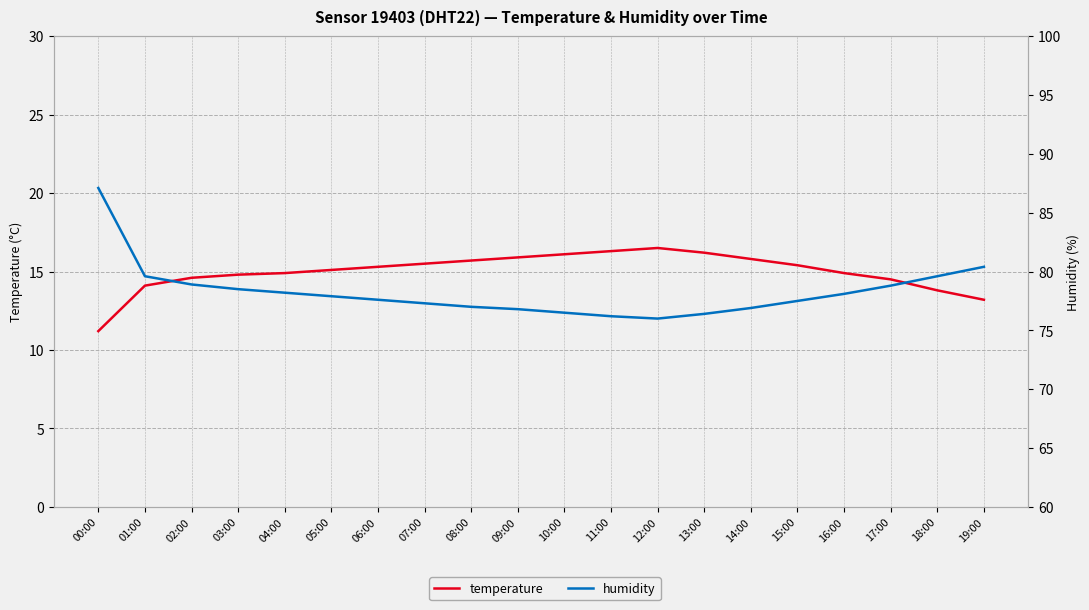

Rank the series by their average value, from highest to lowest.

humidity, temperature